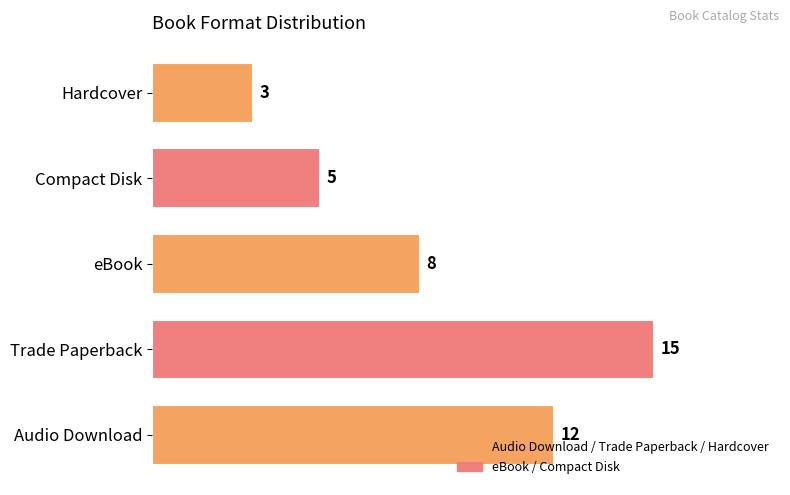

Between Compact Disk and Audio Download, which is larger?

Audio Download